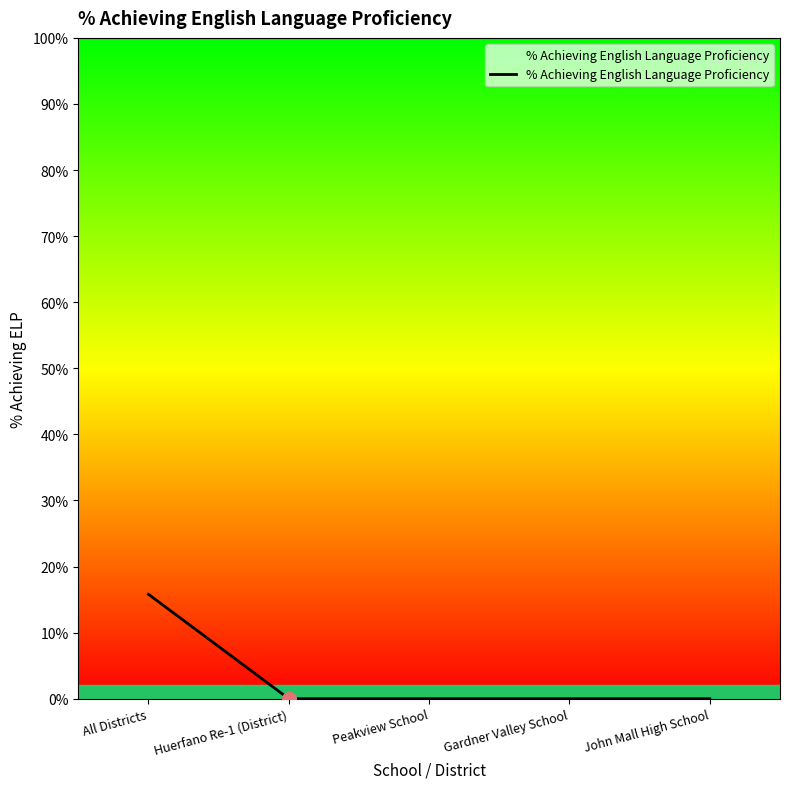

What is the label of the 1st point from the left?

All Districts